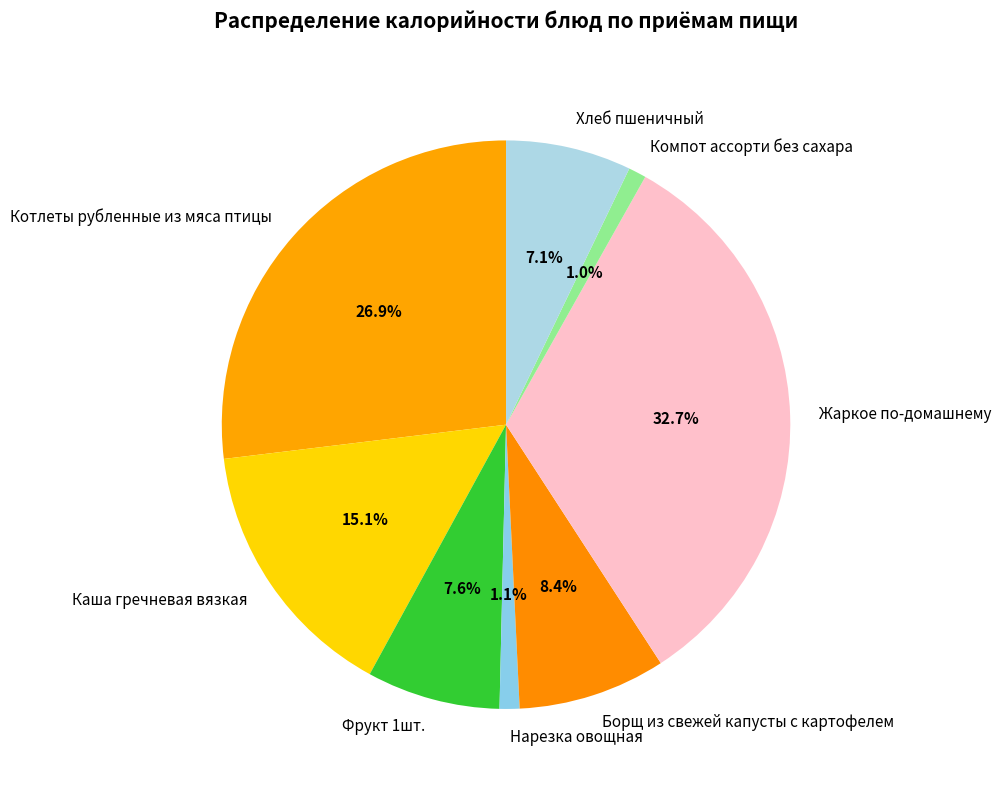

What portion of the pie excludes Жаркое по-домашнему?

67.3%